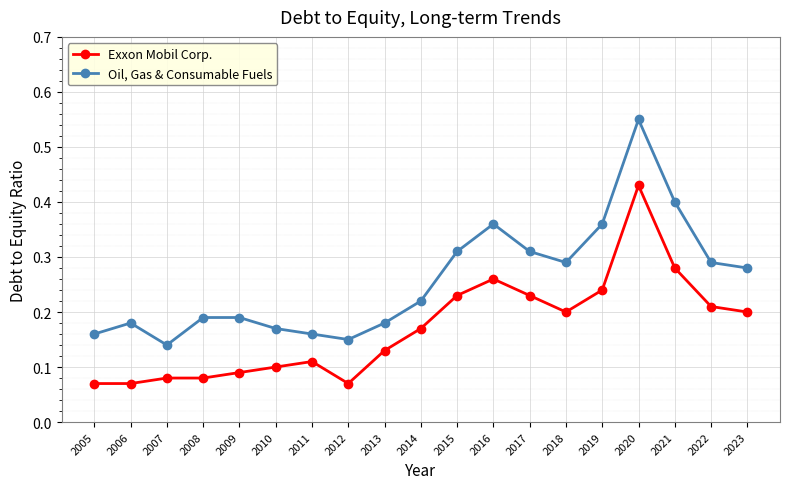

Which series has the largest range (max minus min)?

Oil, Gas & Consumable Fuels